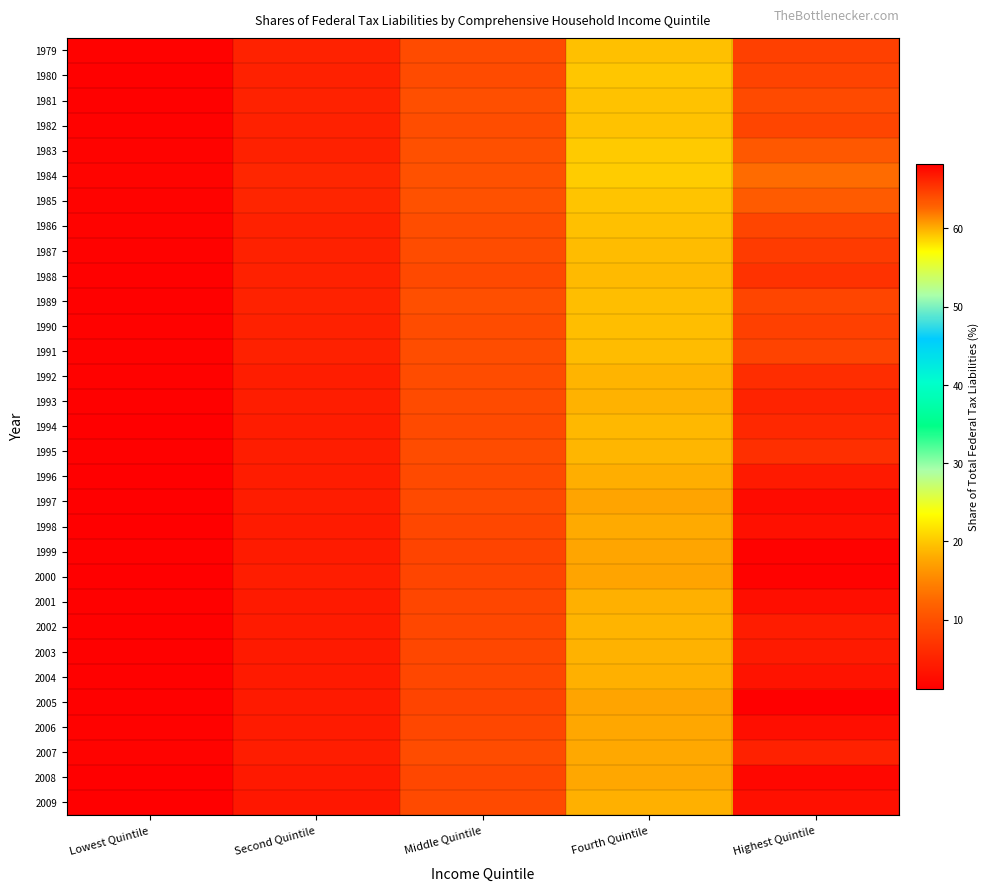

What is the difference between the highest and lowest values at Lowest Quintile?

0.6